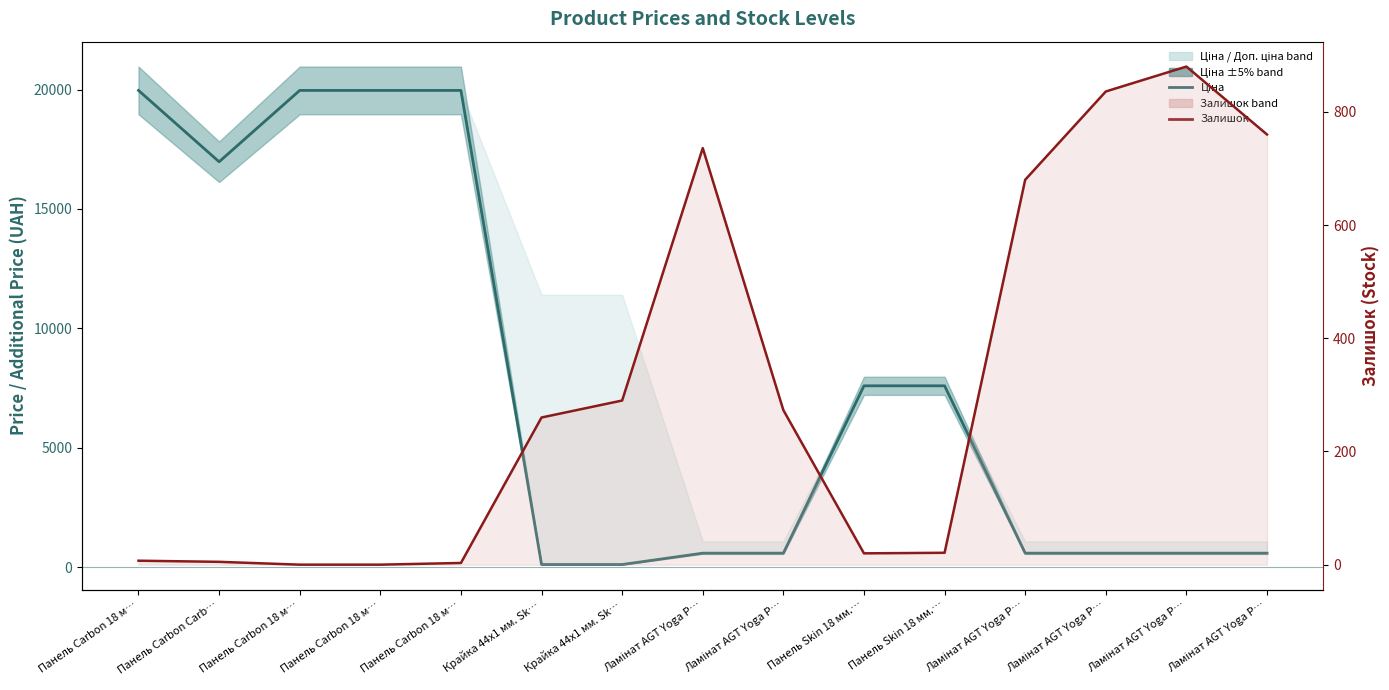

Which series ends up on top after the final intersection of Залишок and Ціна?

Залишок